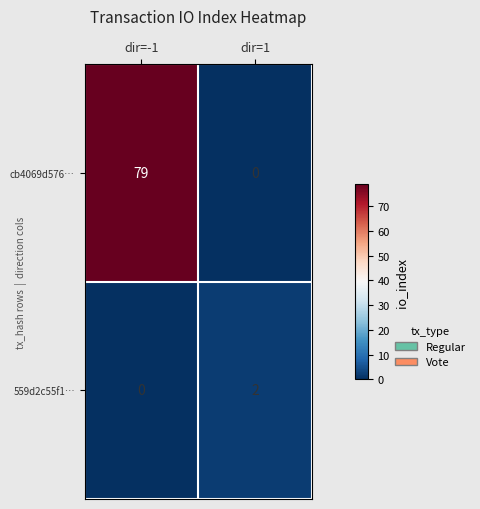

At which category is the sum across all series the highest?

dir=-1